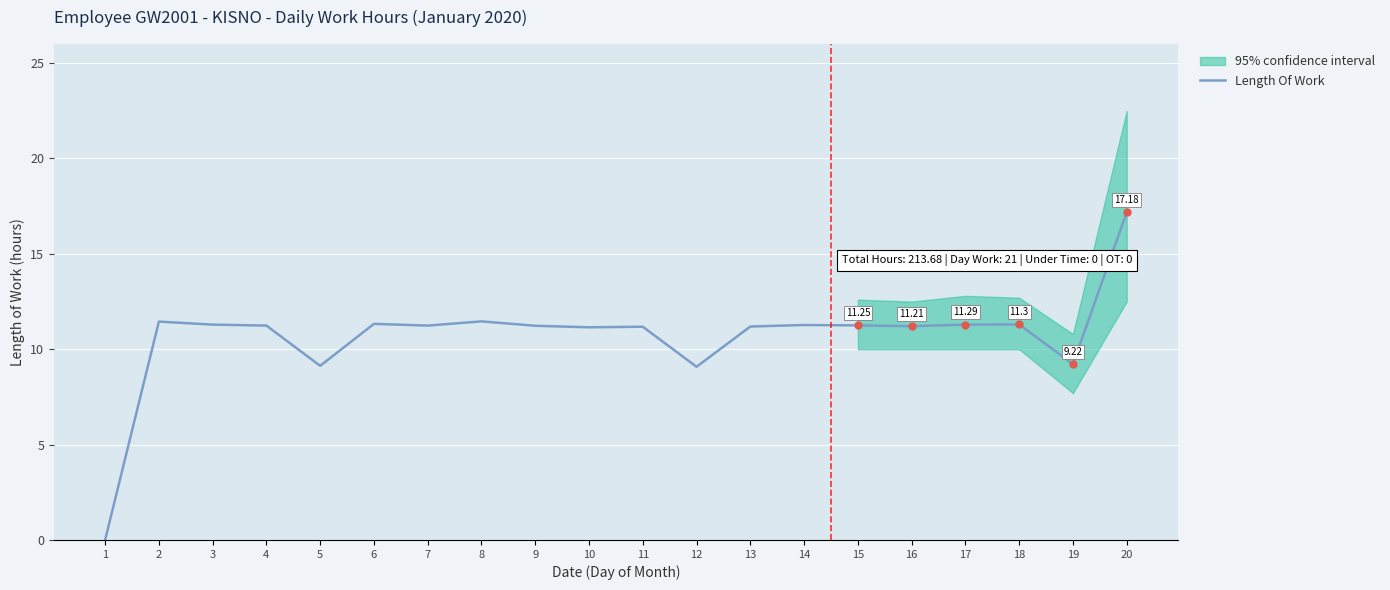

True or false: the data shows 11.3 at 18.

True